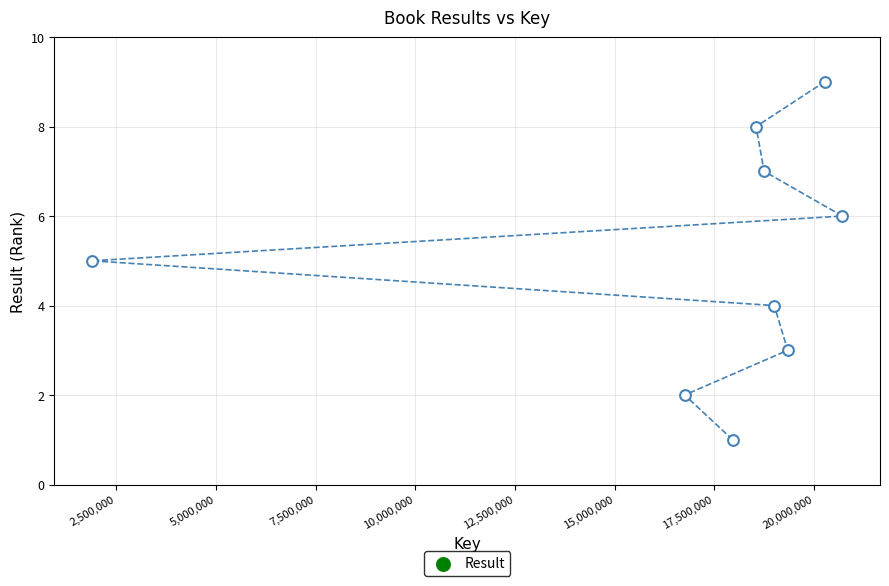

What is the range of X values (max minus min)?

18825248